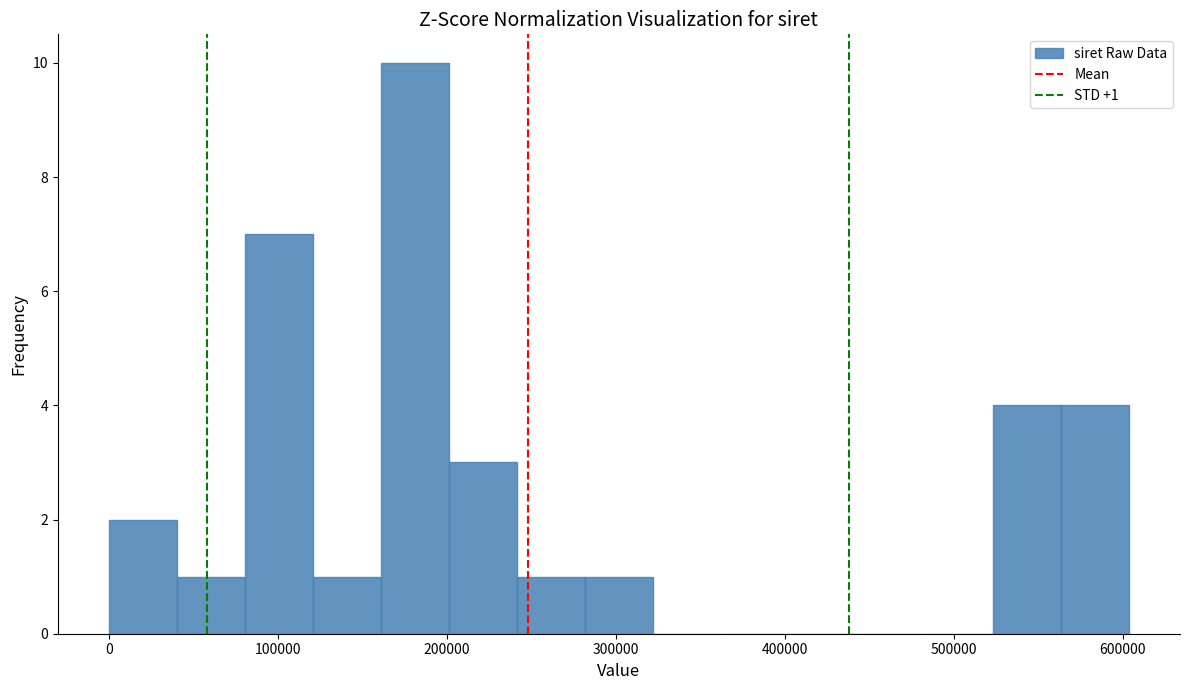

Over which range of the x-axis is the bar tallest?

160000 to 200000